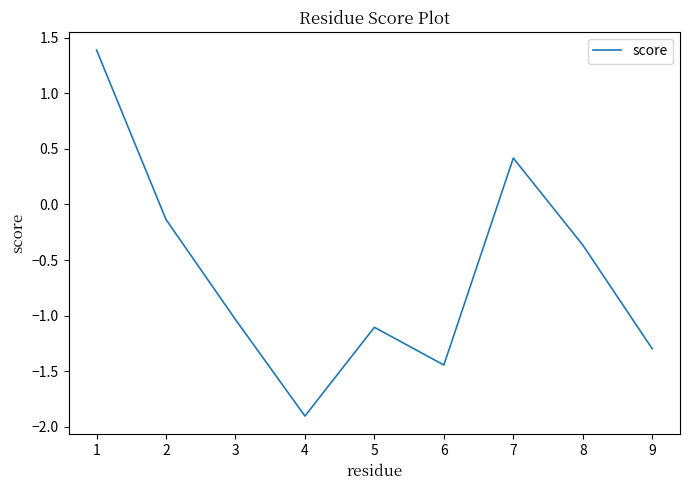

Is this an area chart (filled region under the line)?

No